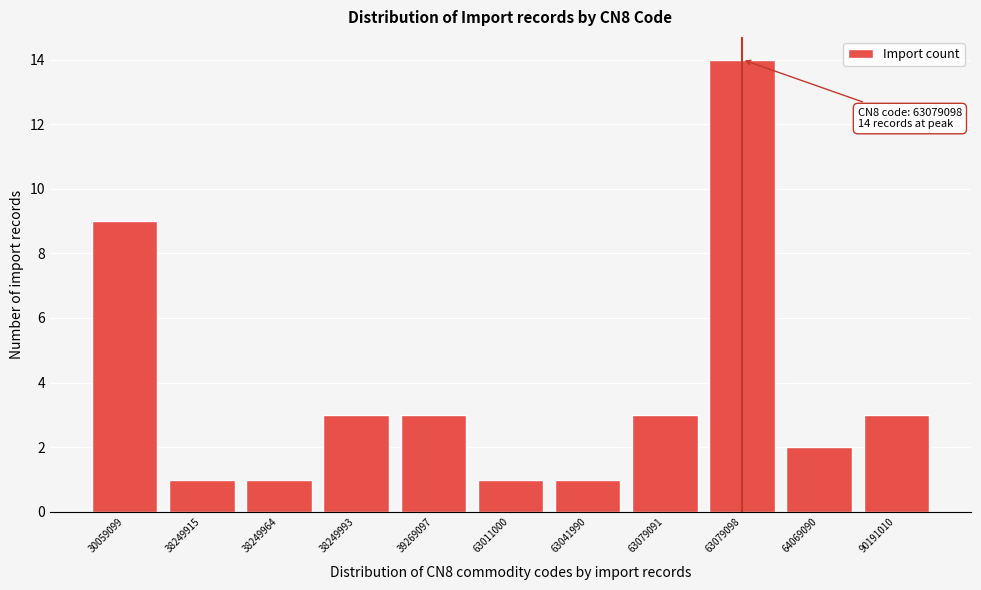

Reading right to left, extract all data points from this chart.

3	2	14	3	1	1	3	3	1	1	9